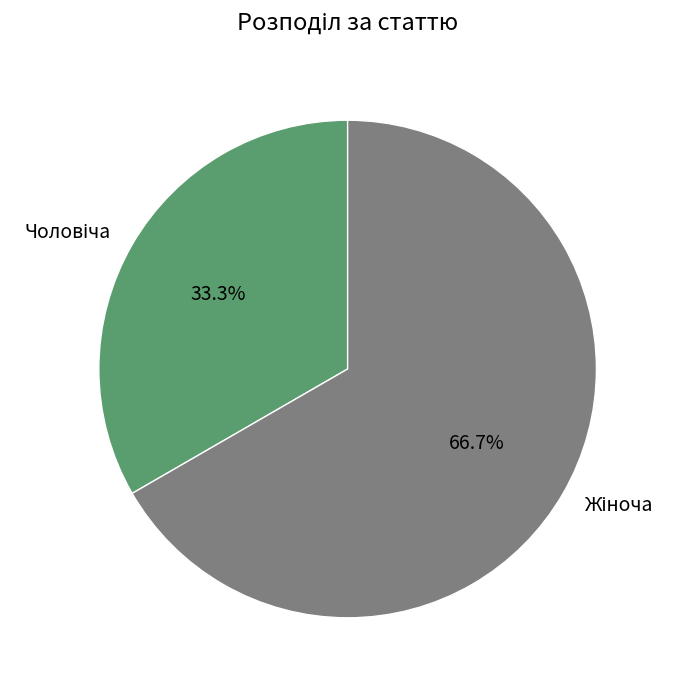

Does any single category account for the majority?

Yes